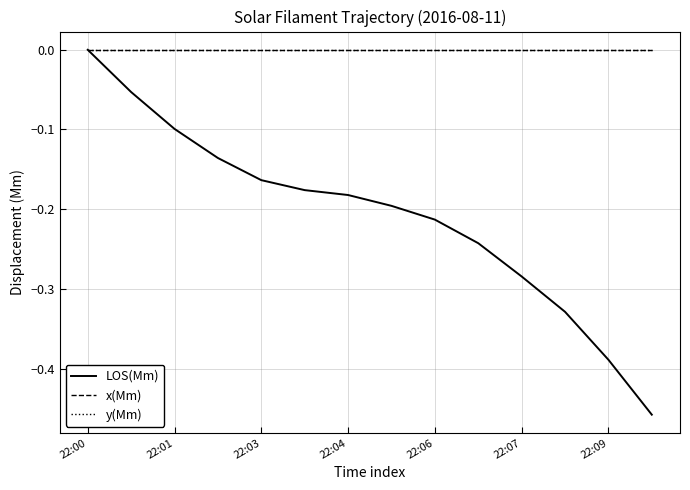

Reading left to right, transcribe all the data shown in this chart.

LOS(Mm): 0.0	-0.1	-0.1	-0.1	-0.2	-0.2	-0.2	-0.2	-0.2	-0.2	-0.3	-0.3	-0.4	-0.5
x(Mm): 0.0	0.0	0.0	0.0	0.0	0.0	0.0	0.0	0.0	0.0	0.0	0.0	0.0	0.0
y(Mm): 0.0	0.0	0.0	0.0	0.0	0.0	0.0	0.0	0.0	0.0	0.0	0.0	0.0	0.0